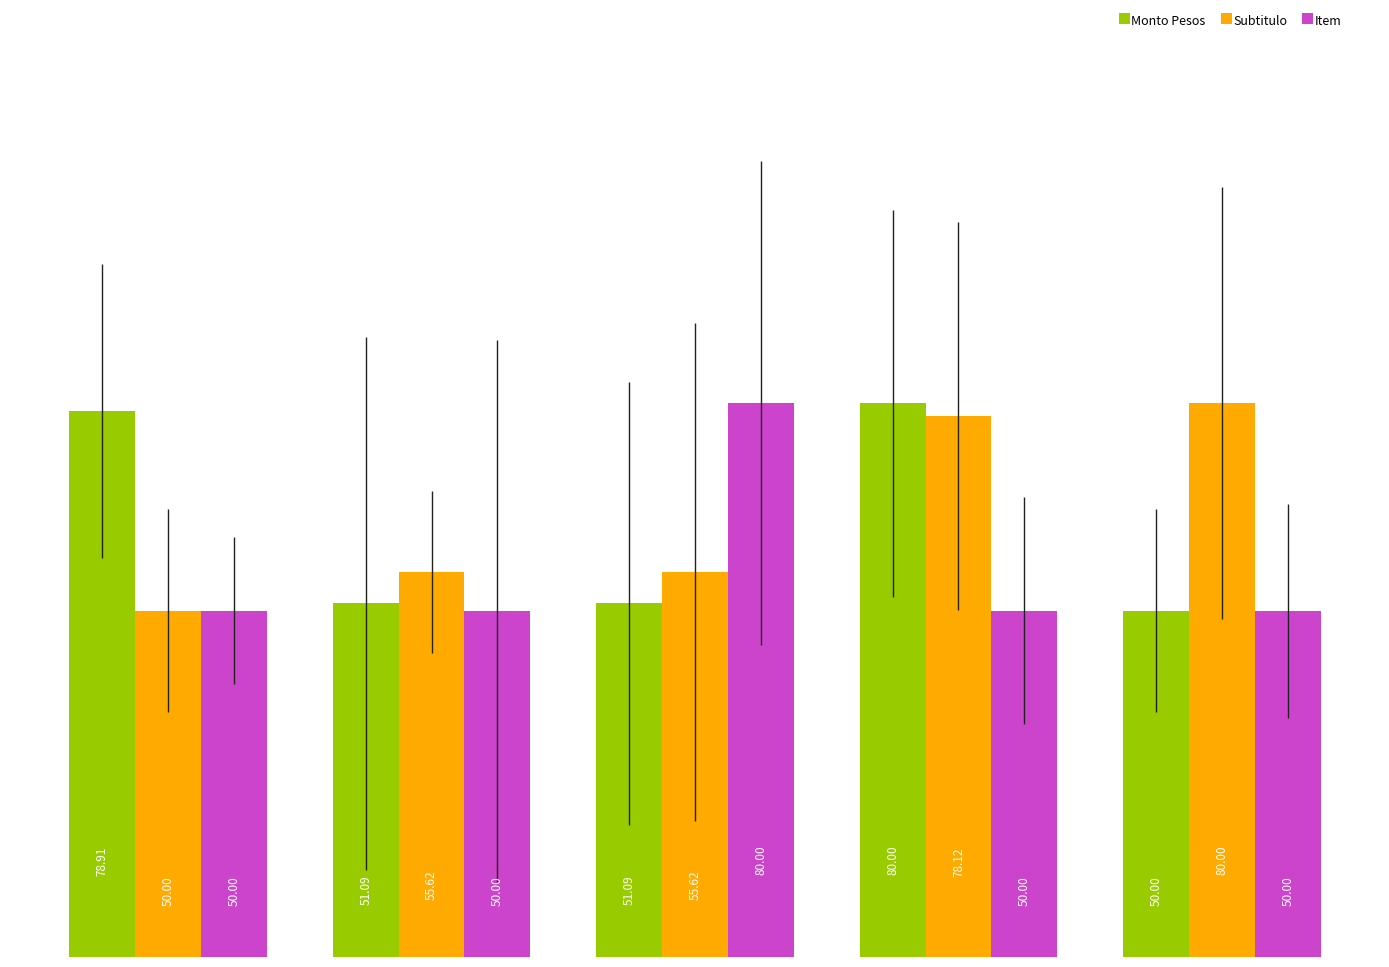

How many series are shown in this chart?

3